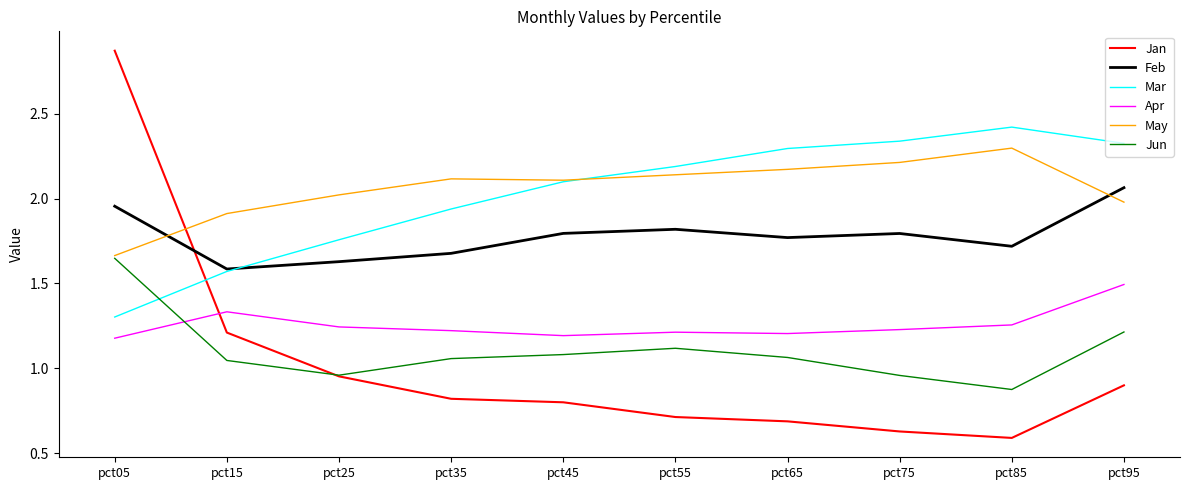

At pct95, list the series in order from largest to smallest.

Mar, Feb, May, Apr, Jun, Jan